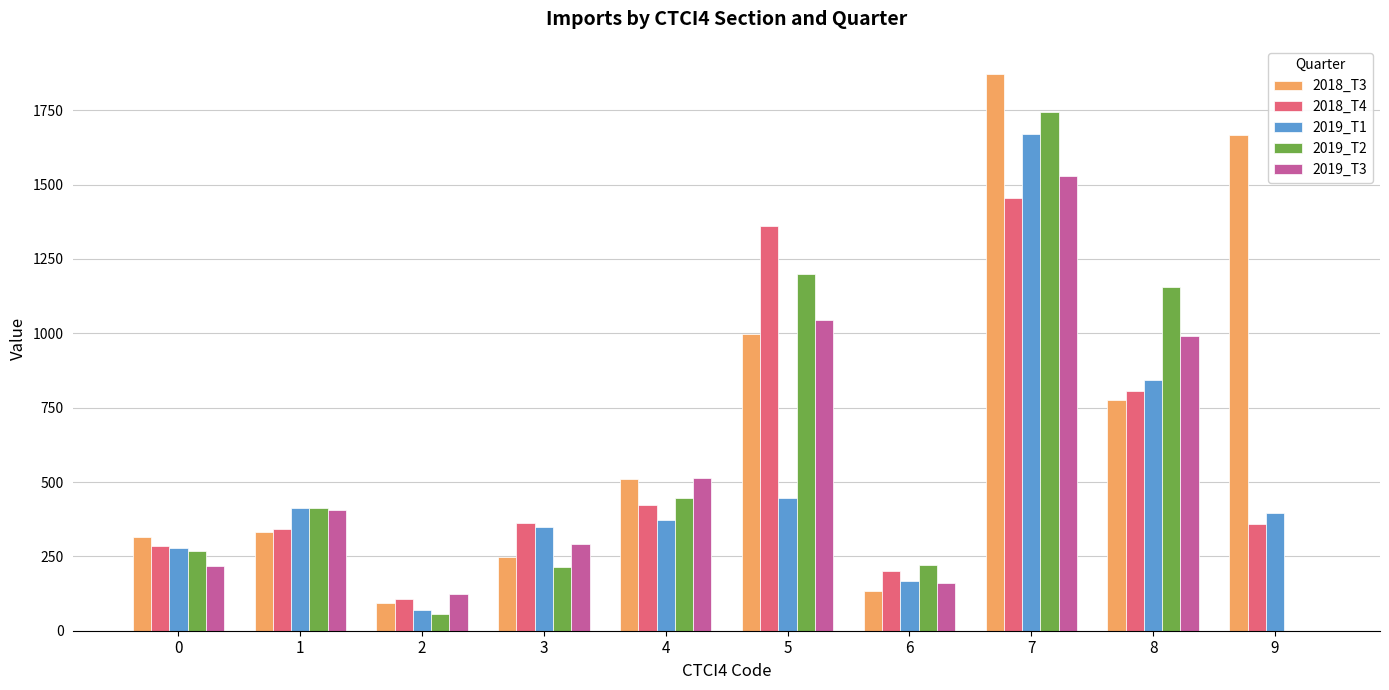

Between 0 and 8, which series saw the biggest shift?

2019_T2